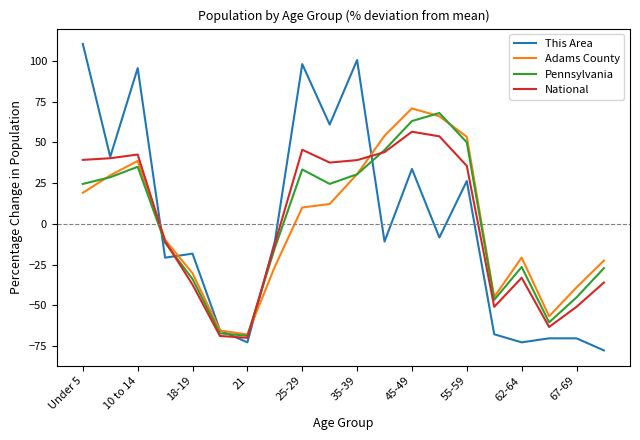

Which series has the widest spread of values?

This Area